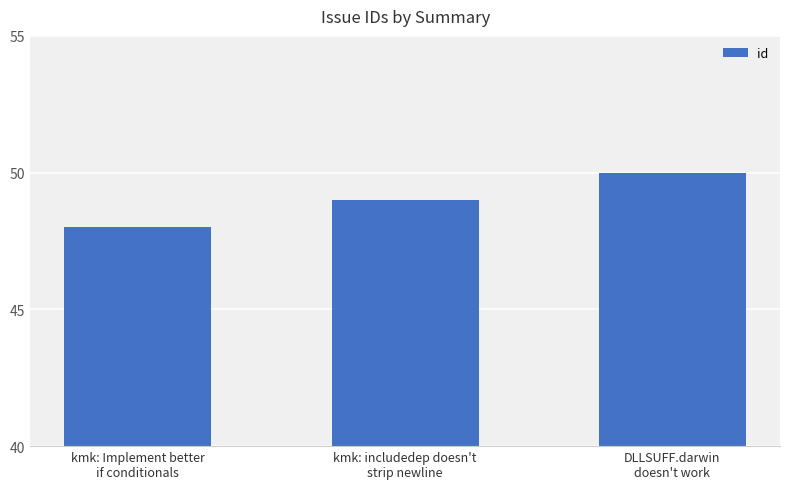

What is the smallest value displayed?

48